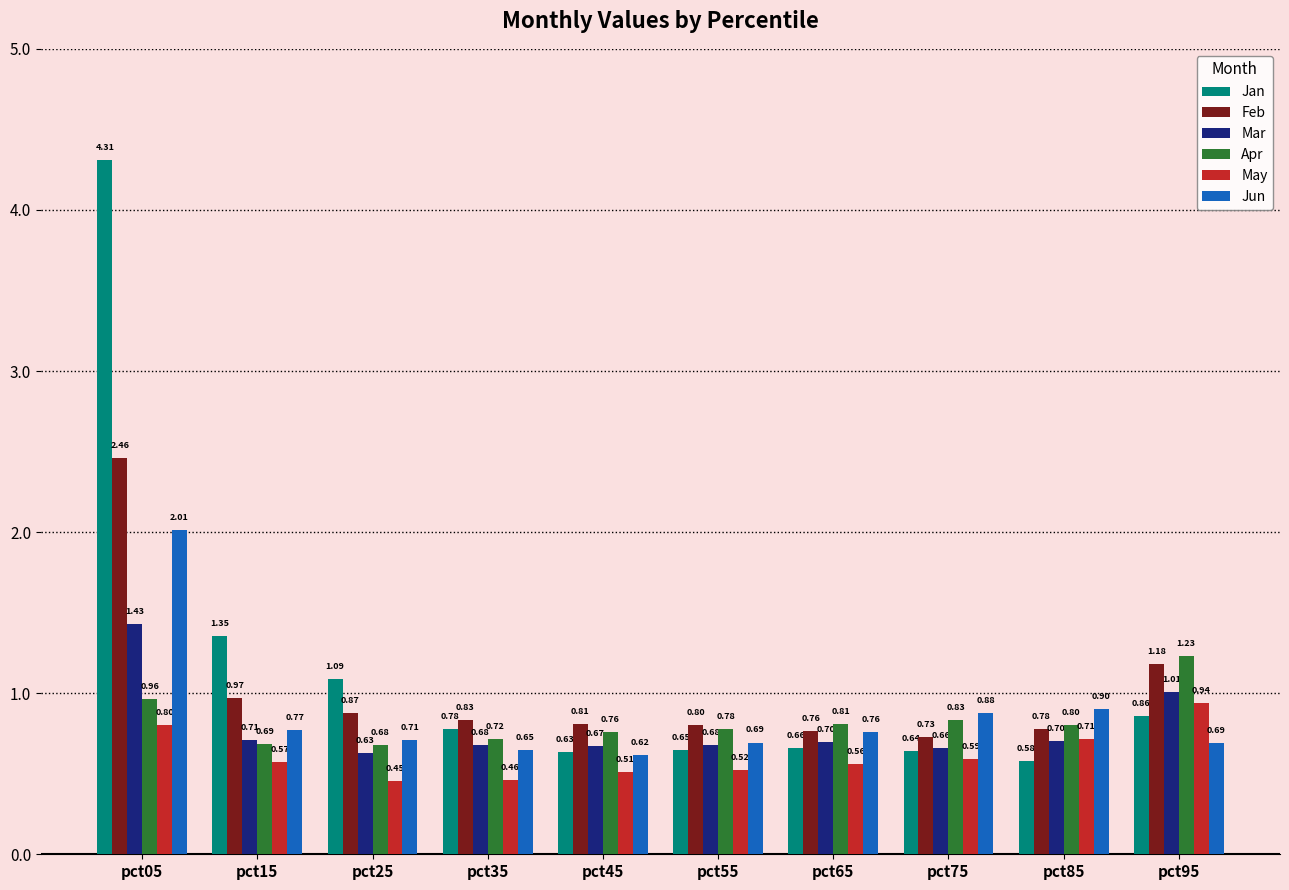

Which series has the largest total across all categories?

Jan